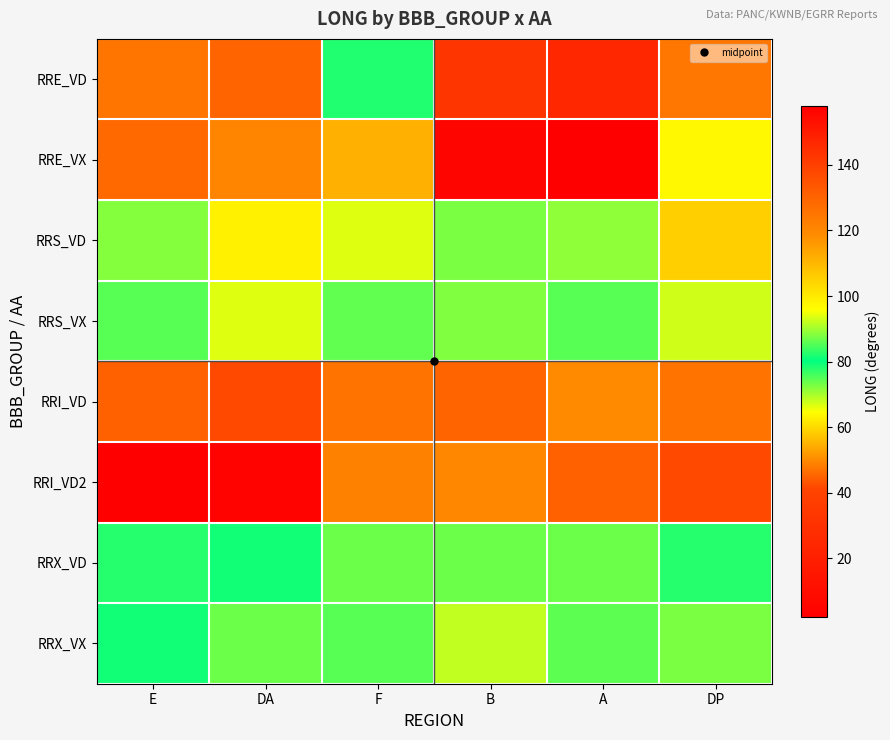

What is the smallest value displayed?

2.2